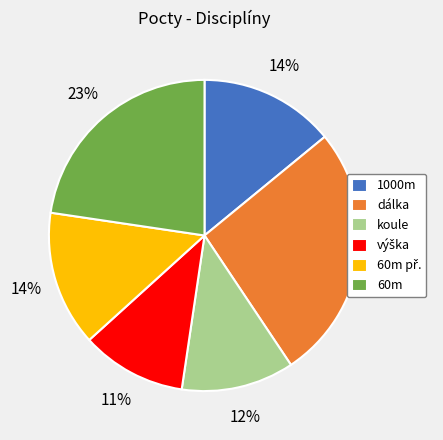

What percentage is the koule slice, to the nearest percent?

12%